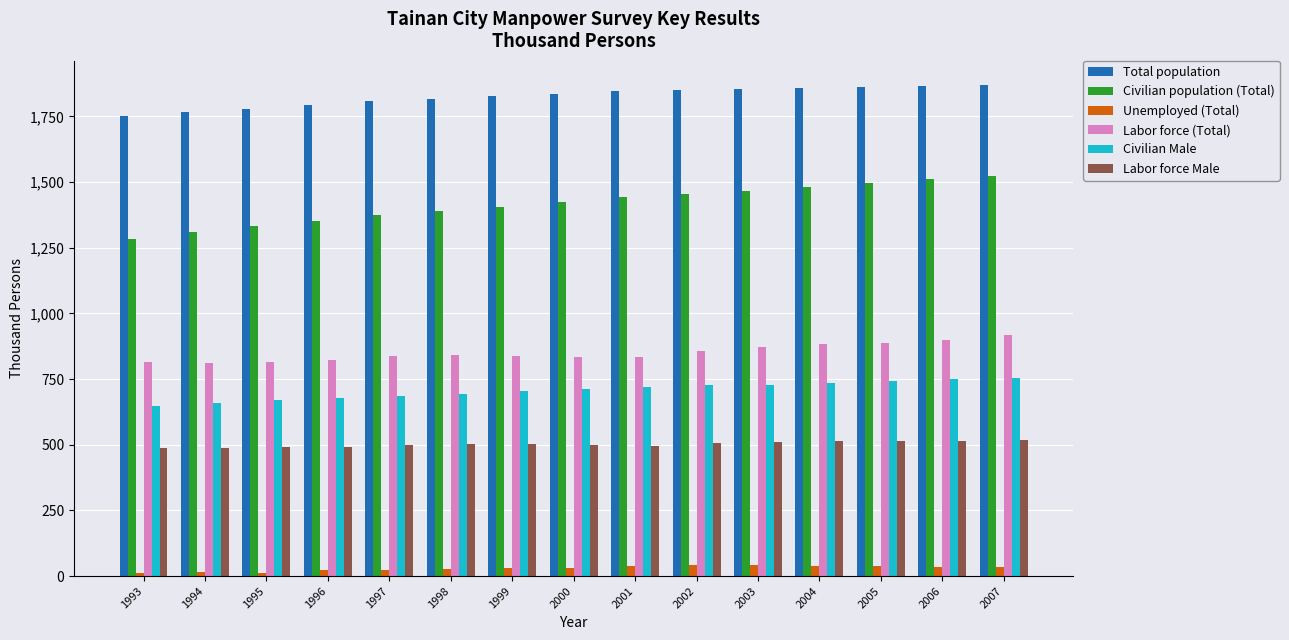

Is the value of Civilian population (Total) at 1994 greater than the value of Civilian Male at 2003?

Yes